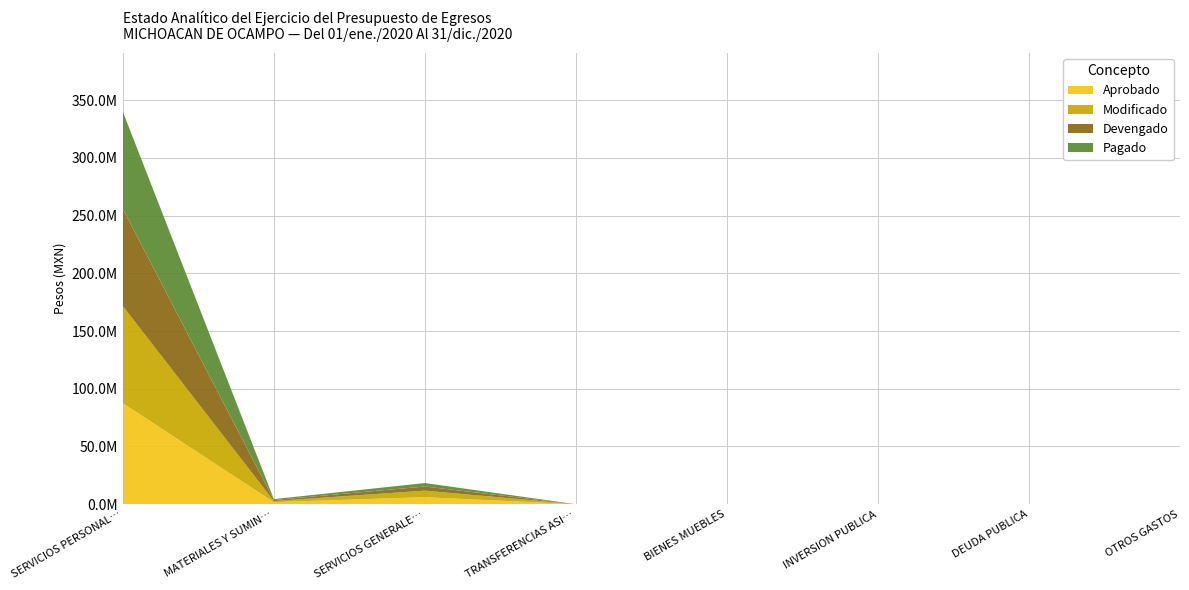

Reading left to right, list all the values displayed in this chart.

Aprobado: 87498814.0	1825000.0	6104684.0	0.0	0.0	0.0	0.0	0.0
Modificado: 84158694.1	912500.0	5672376.9	0.0	0.0	0.0	0.0	0.0
Devengado: 84158694.1	912500.0	3575934.5	0.0	0.0	0.0	0.0	0.0
Pagado: 84158694.1	789499.8	2977248.1	0.0	0.0	0.0	0.0	0.0